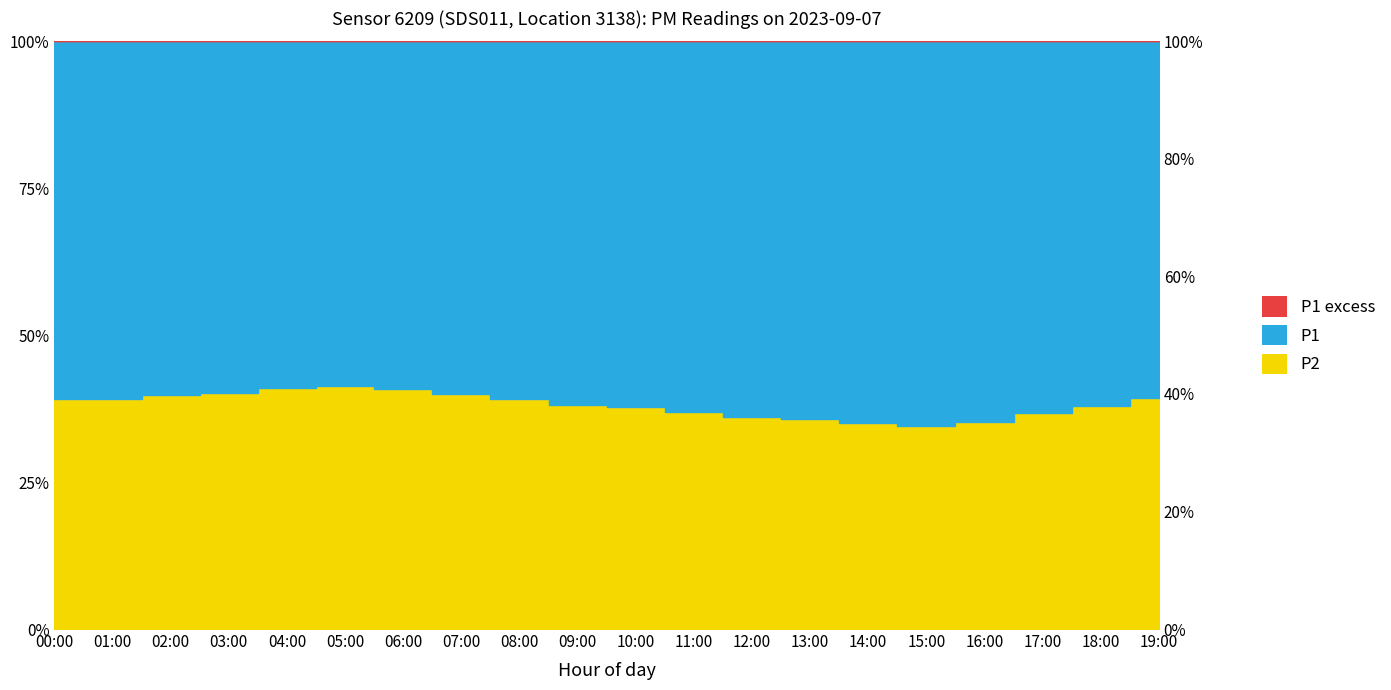

Reading right to left, list all the values displayed in this chart.

19:00=39.3	18:00=37.9	17:00=36.7	16:00=35.2	15:00=34.5	14:00=35.1	13:00=35.8	12:00=36.1	11:00=36.9	10:00=37.8	09:00=38.1	08:00=39.2	07:00=40.0	06:00=40.8	05:00=41.4	04:00=41.0	03:00=40.2	02:00=39.7	01:00=39.2	00:00=39.2